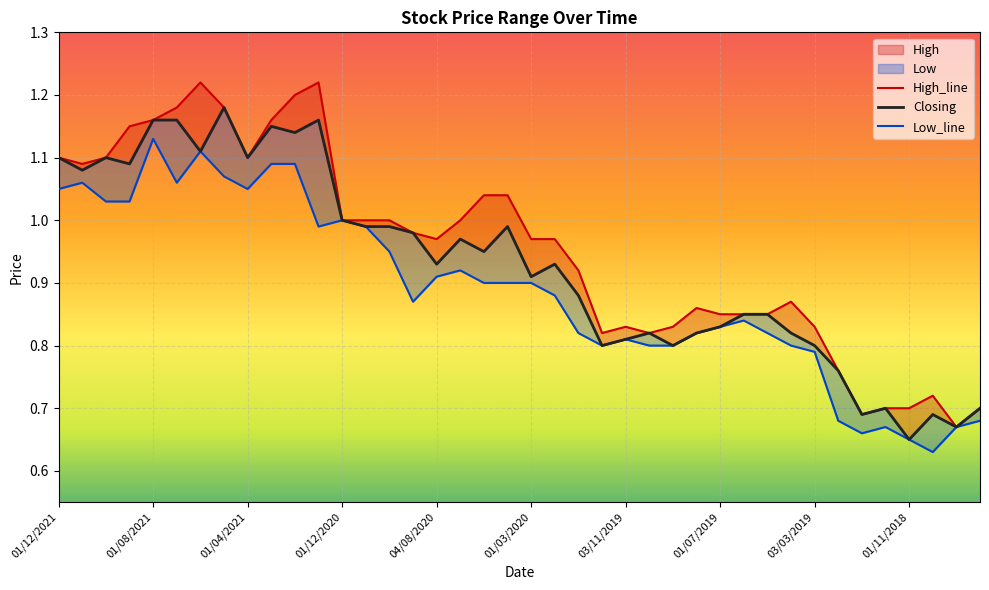

What is the minimum value shown in the chart?

0.6